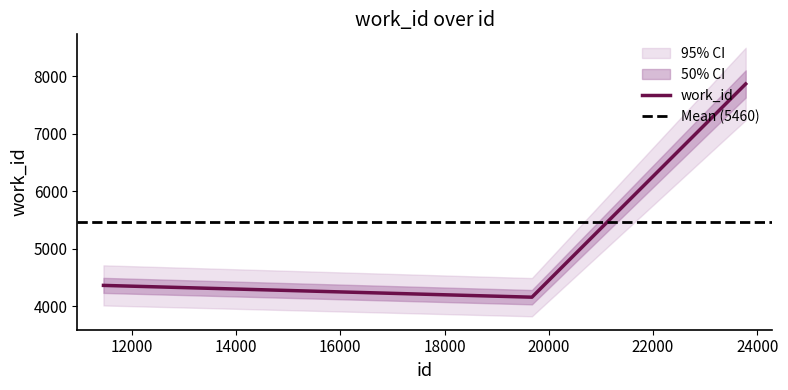

Which label corresponds to the largest value in the chart?

23778